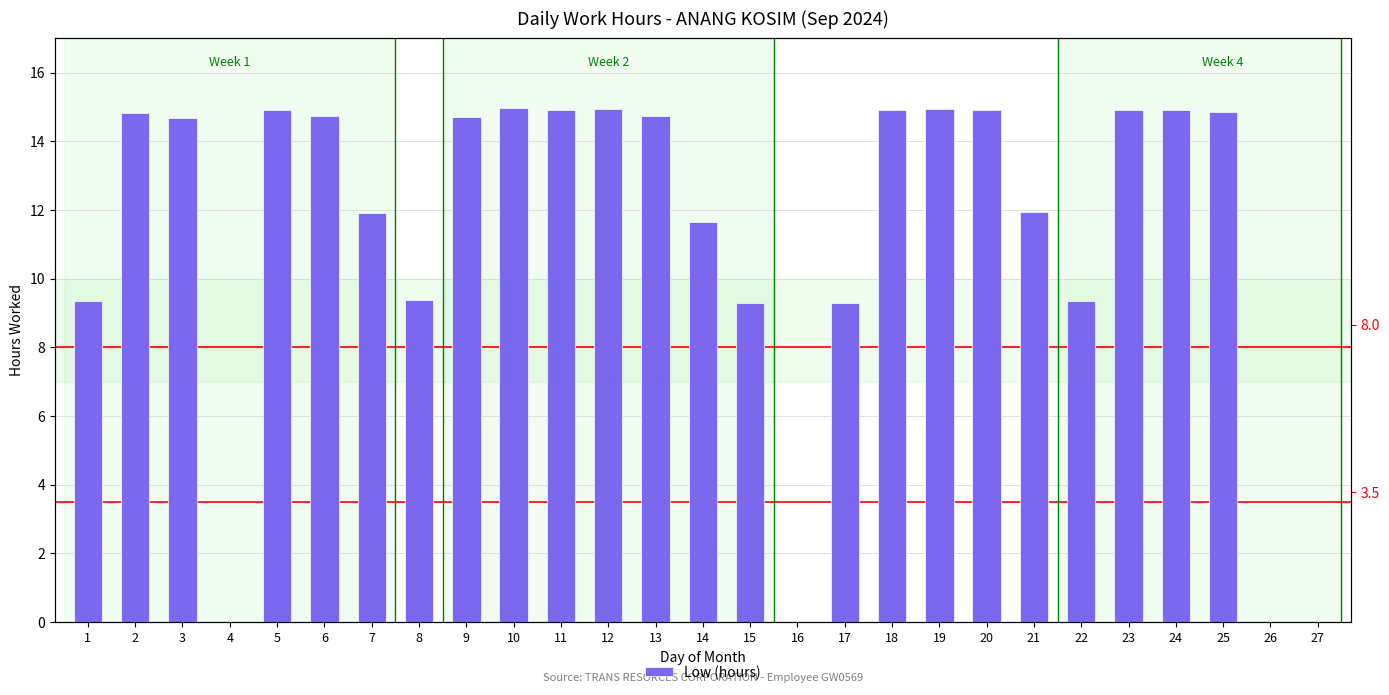

What is the sum of the values at 6 and 13?

29.5